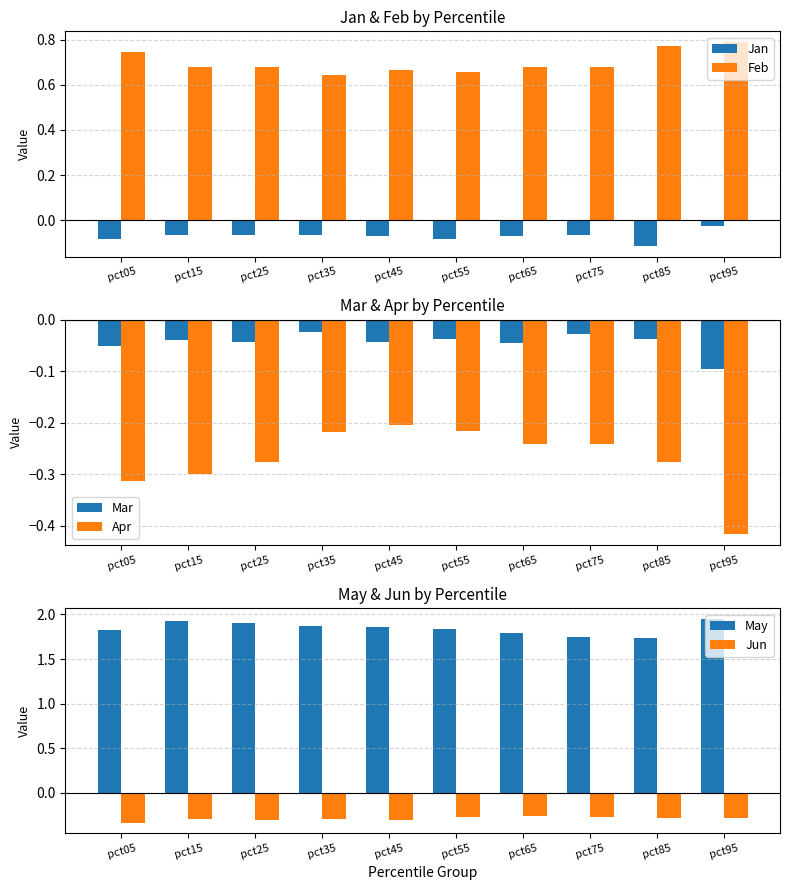

Is it true that Mar equals -0.1 at pct05?

True